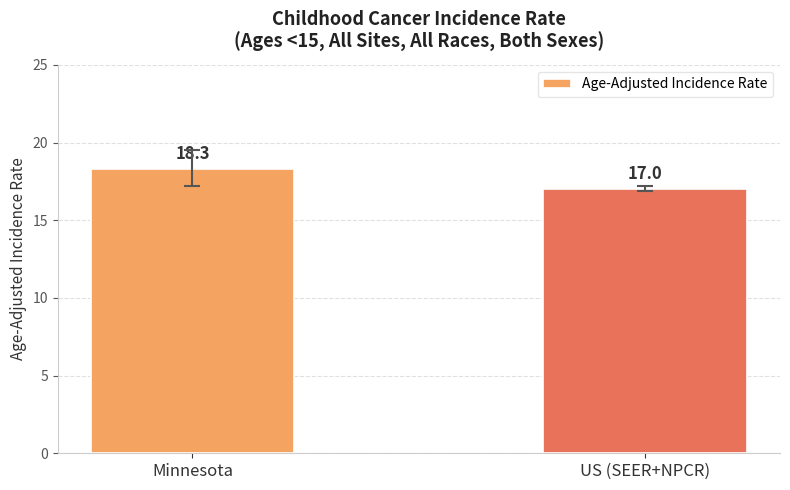

What is the greatest value displayed?

18.3